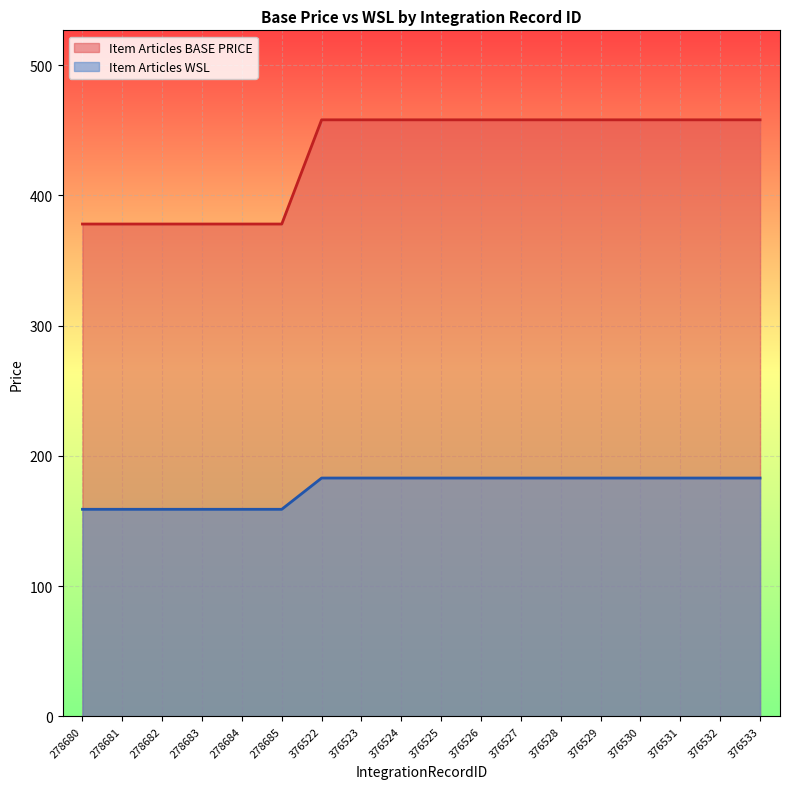

What is the highest value of the Item Articles BASE PRICE series?

458